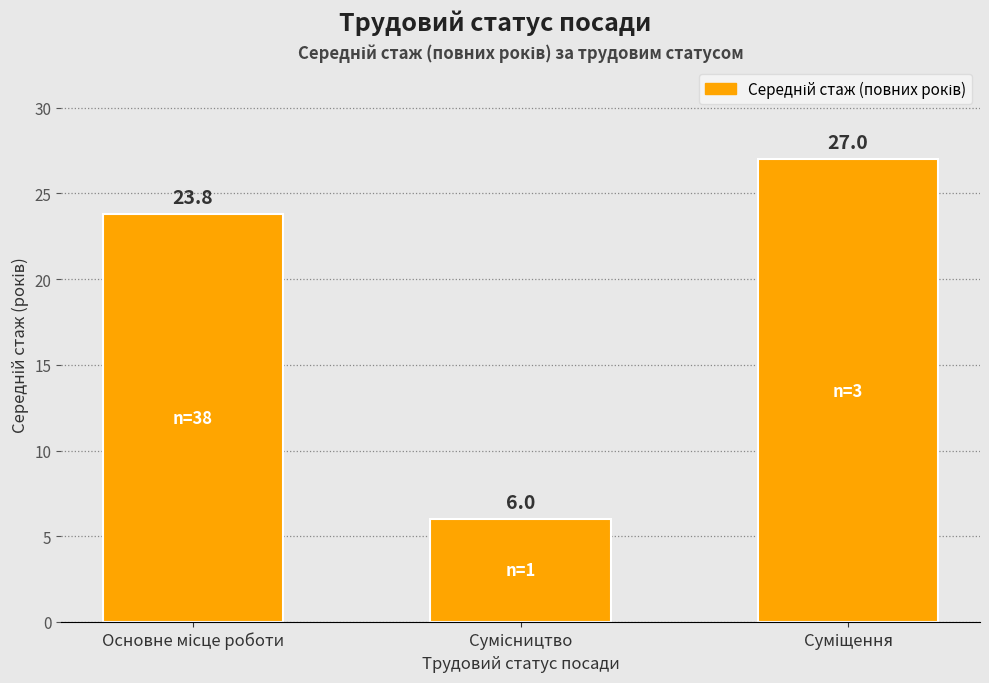

What is the maximum value shown in the chart?

27.0